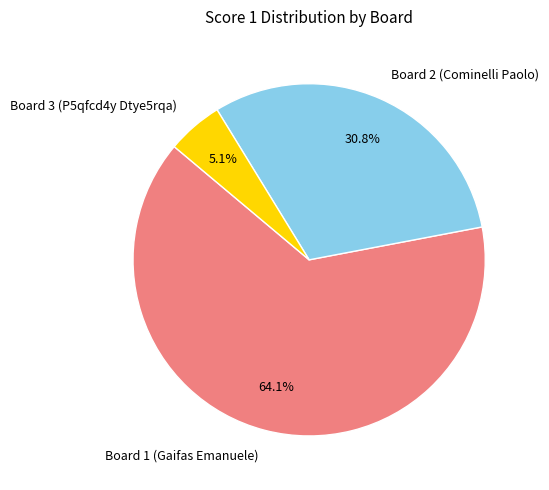

Count the number of slices in the pie.

3